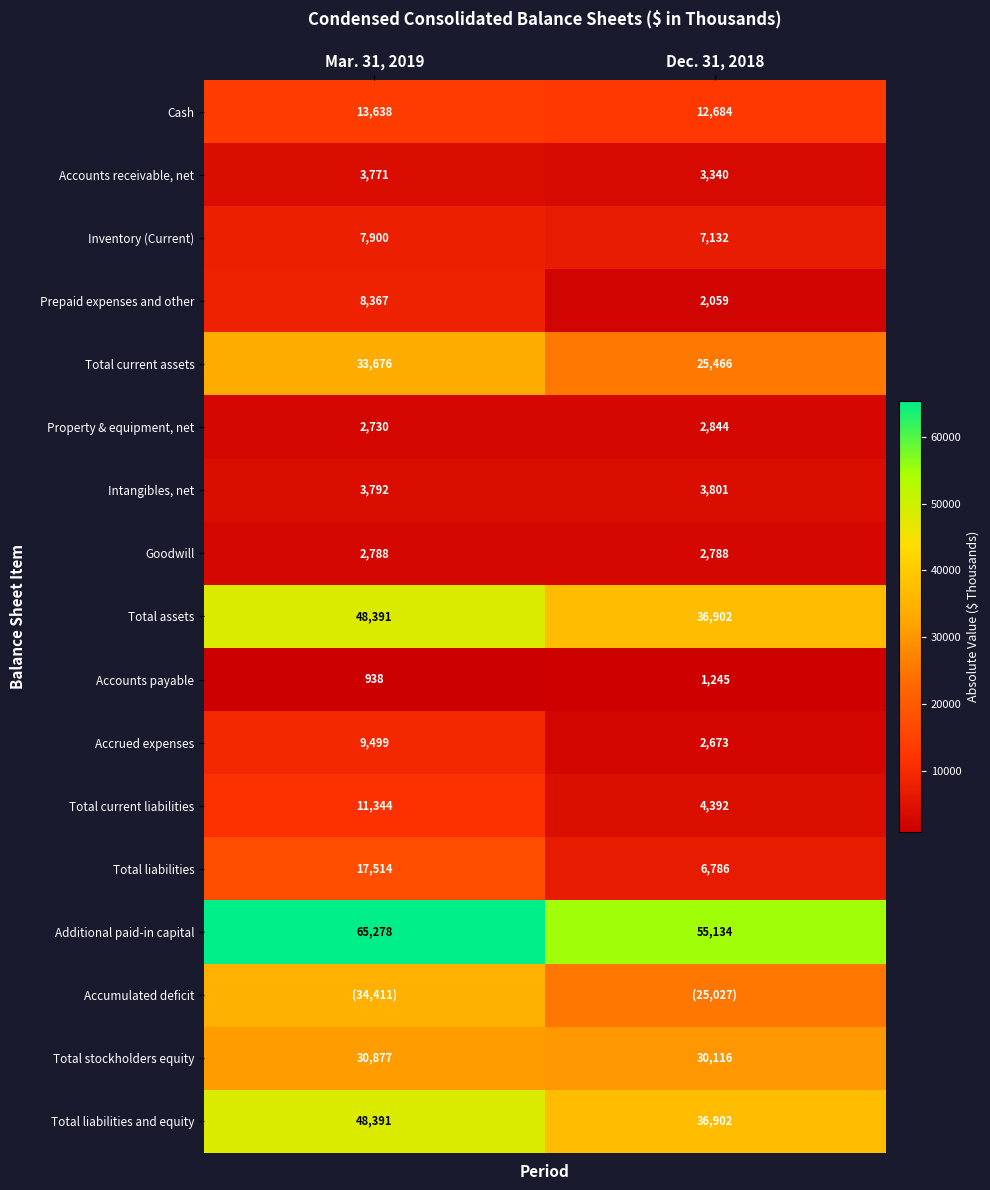

What is the greatest value displayed?

65278